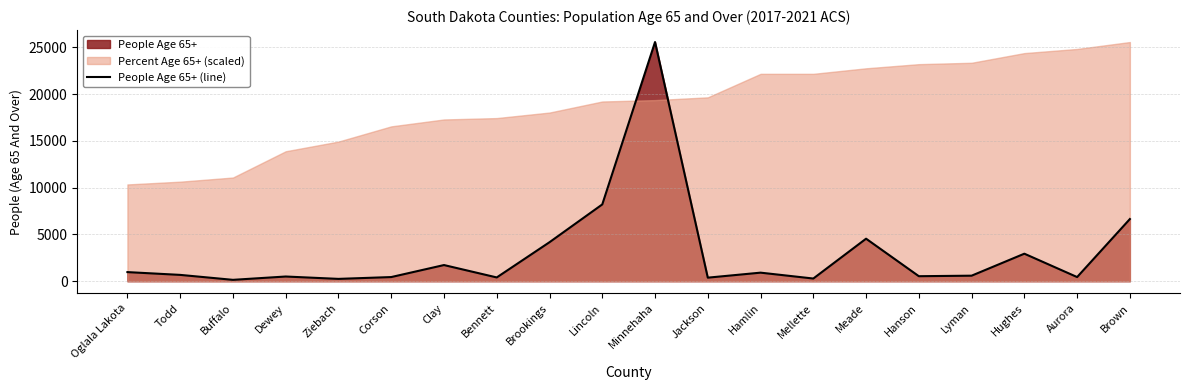

Reading right to left, extract all data points from this chart.

Brown=6648	Aurora=445	Hughes=2943	Lyman=592	Hanson=537	Meade=4547	Mellette=288	Hamlin=916	Jackson=381	Minnehaha=25571	Lincoln=8211	Brookings=4171	Bennett=404	Clay=1729	Corson=445	Ziebach=250	Dewey=503	Buffalo=148	Todd=677	Oglala Lakota=975